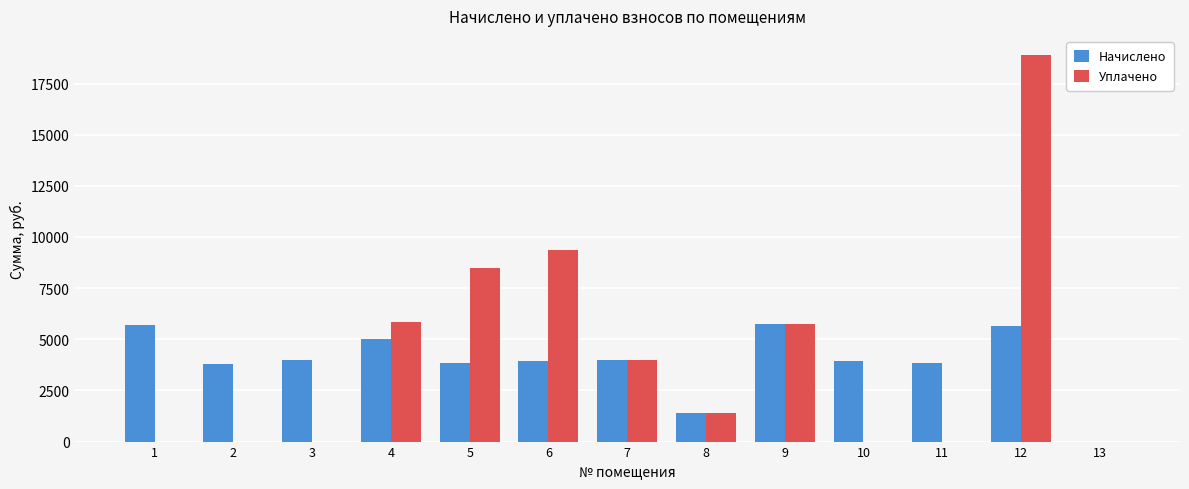

Between 6 and 11, which series saw the biggest shift?

Уплачено